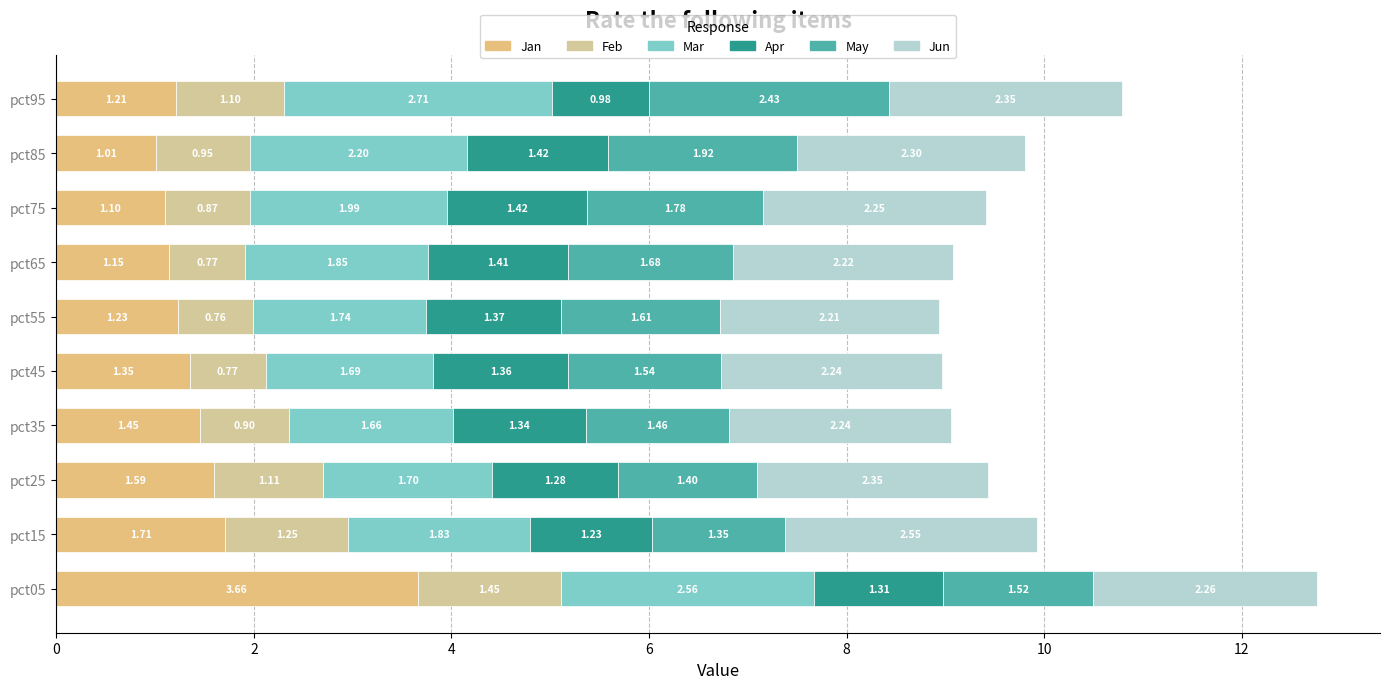

How many categories are shown in the chart?

10